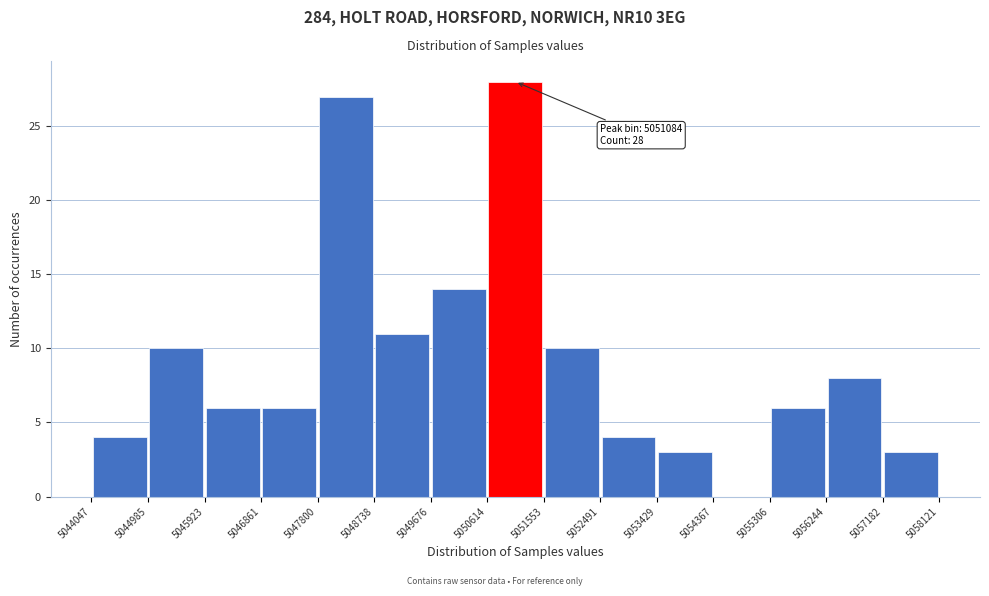

Which range on the x-axis has the tallest bar?

5050614 to 5051553